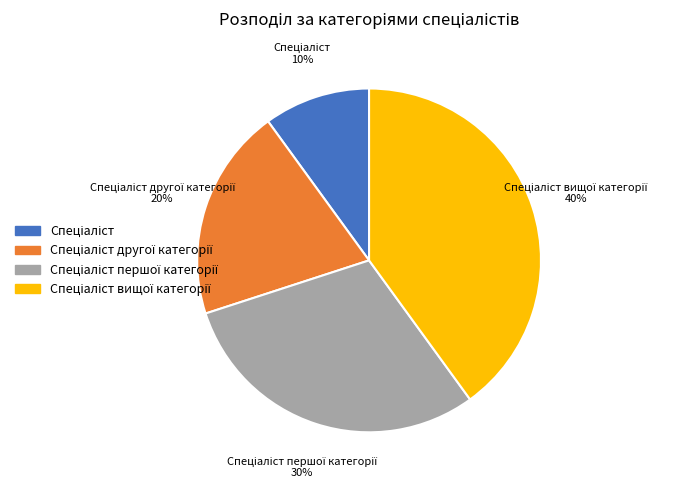

Does any single category account for the majority?

No